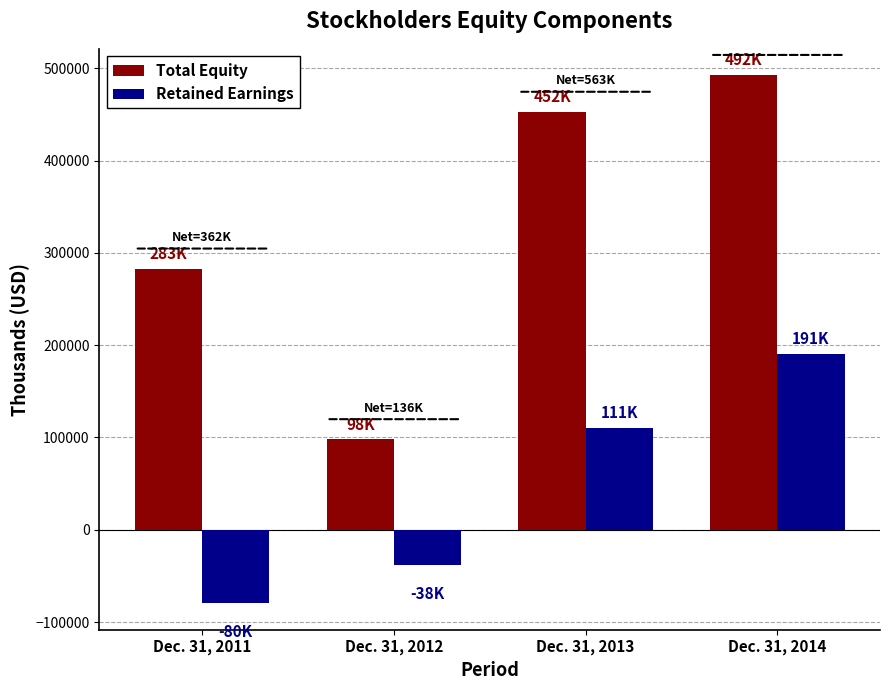

Is the value of Retained Earnings at Dec. 31, 2012 greater than the value of Total Equity at Dec. 31, 2014?

No